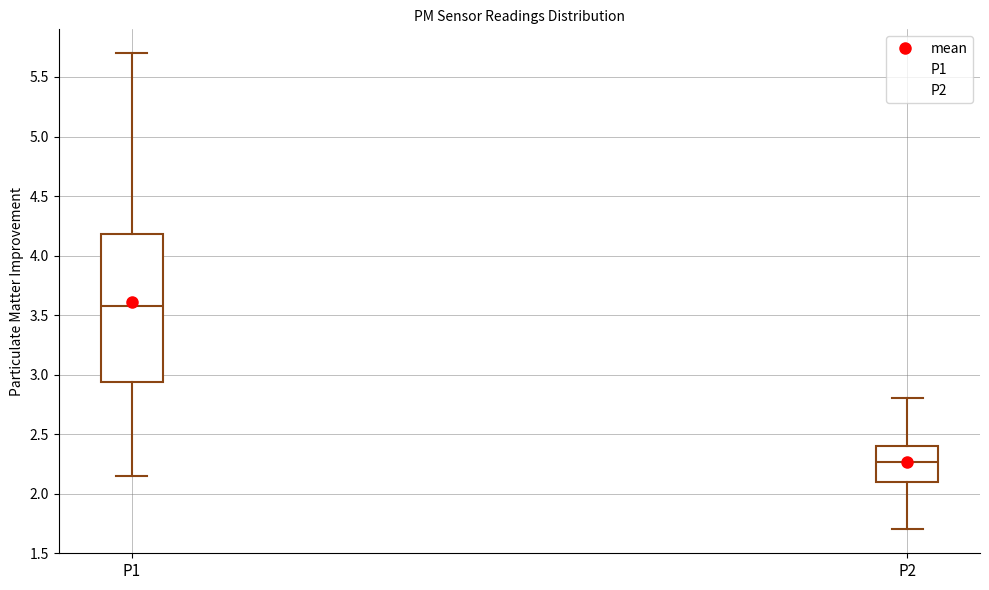

Reading left to right, transcribe this box plot: for each box, give where its median line is, the range the box spans, and where its two whiskers end, as read against the y-axis. The values are not printed on the chart, so give them approximately, as read against the axis.

P1: median 3.60, box 2.95 to 4.20, whiskers 2.15 to 5.70
P2: median 2.25, box 2.10 to 2.40, whiskers 1.70 to 2.80